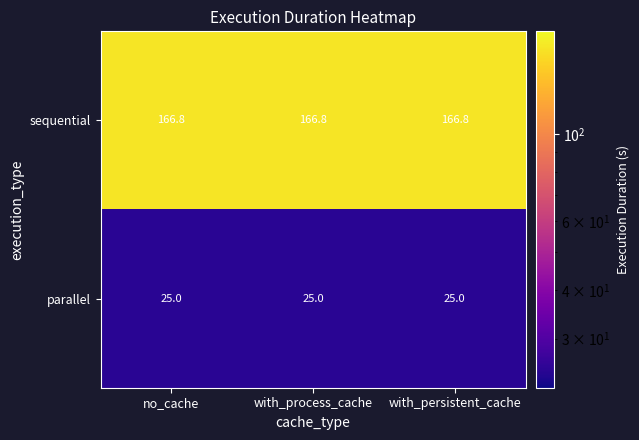

What is the average value of the sequential series?

166.8